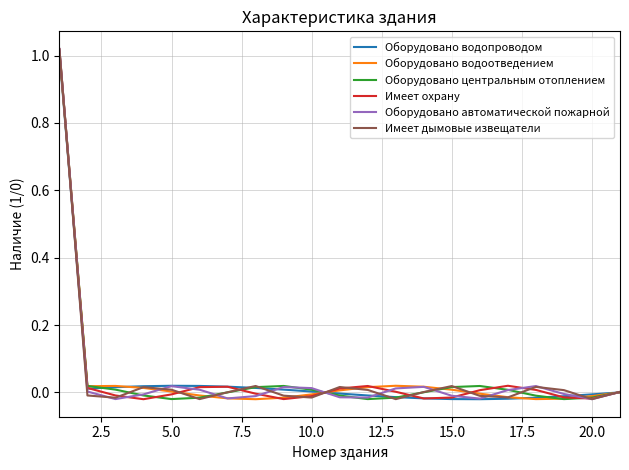

At which label is Оборудовано водоотведением closest to 0?

20